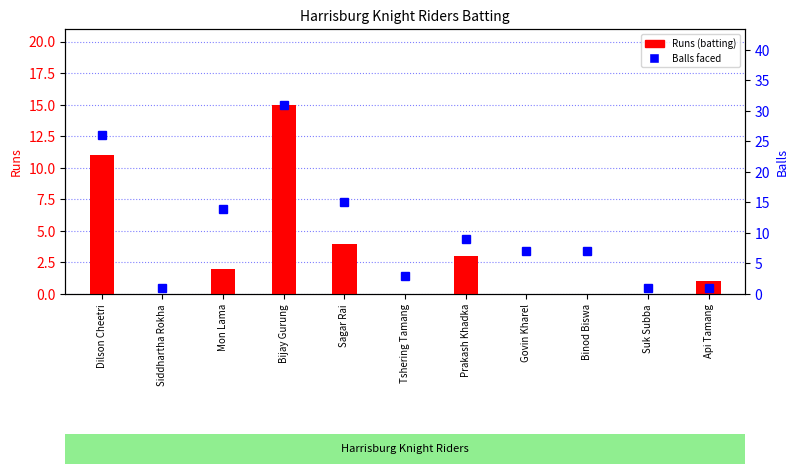

The value of Balls at Mon Lama is 14. True or false?

True